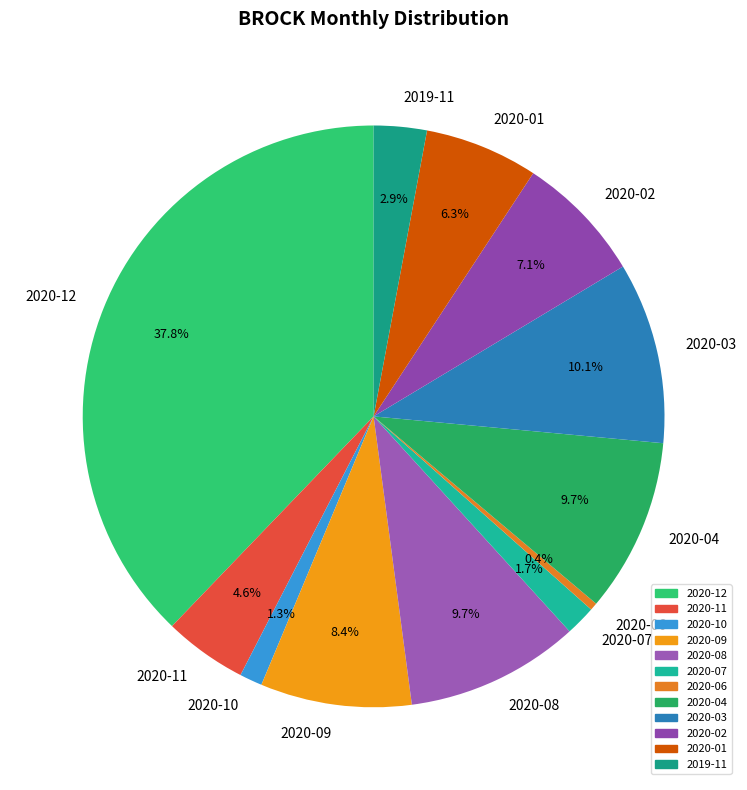

Does 2020-11 represent more than half of the total?

No